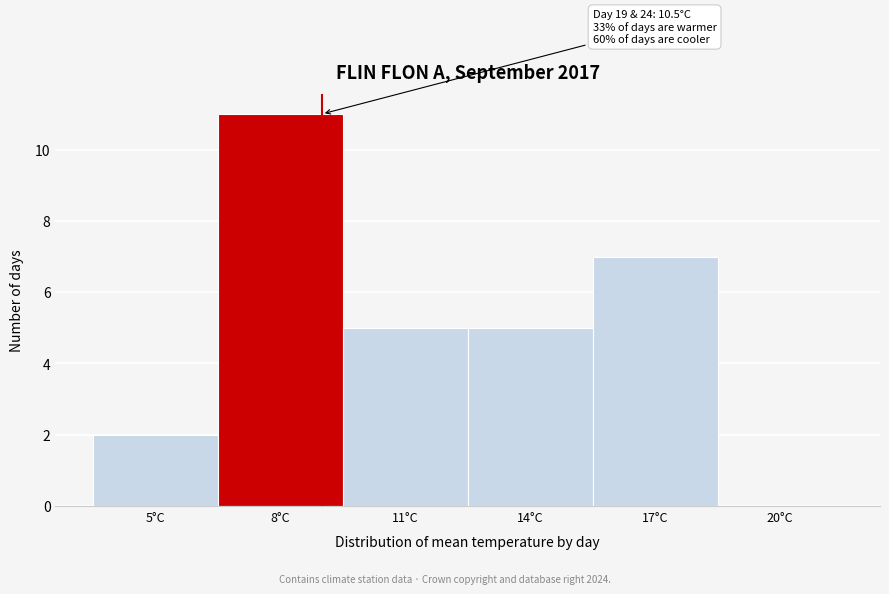

Reading left to right, extract all data points from this chart.

5°C=2	8°C=11	11°C=5	14°C=5	17°C=7	20°C=0